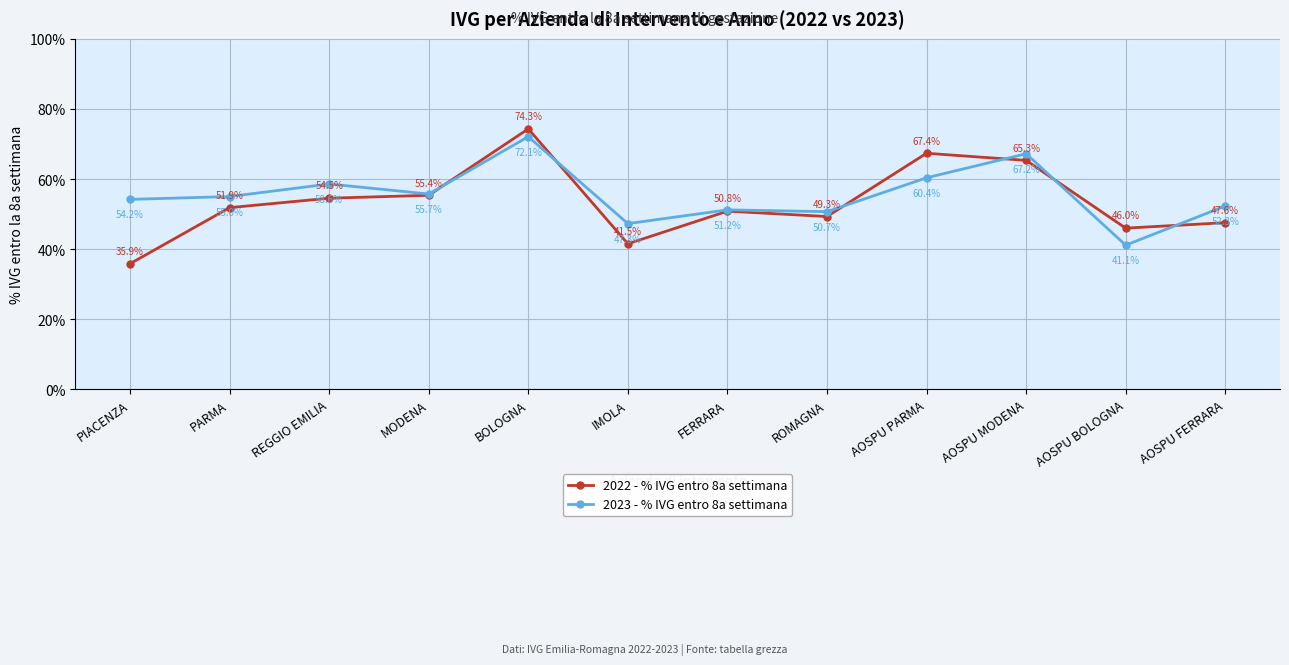

In 2023 - % IVG entro 8a settimana, how many points are higher than both neighbors (excluding endpoints)?

4